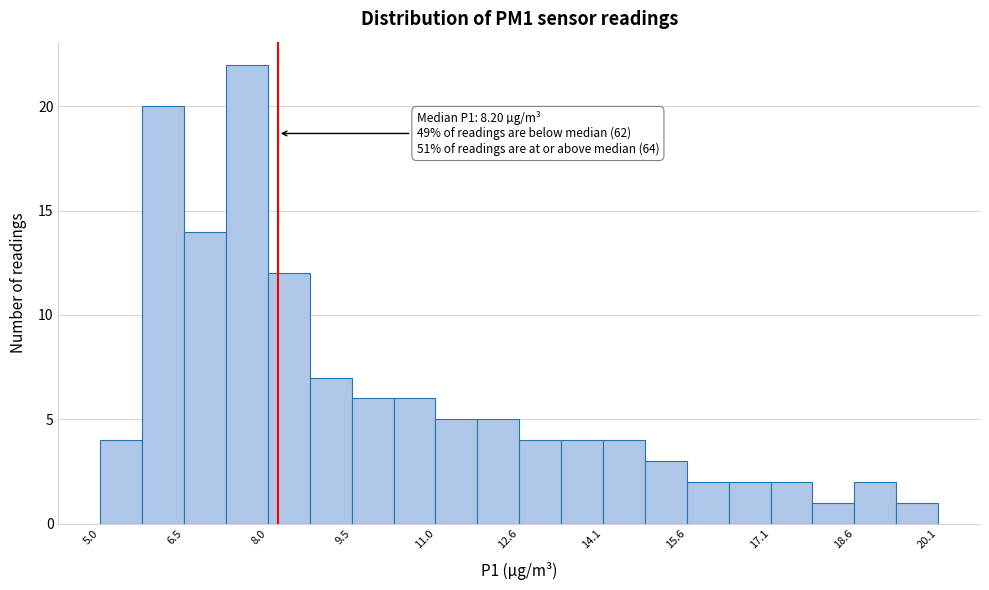

Around what value on the x-axis is the tallest bar? Give the approximate position of its centre, as read against the axis.

7.6